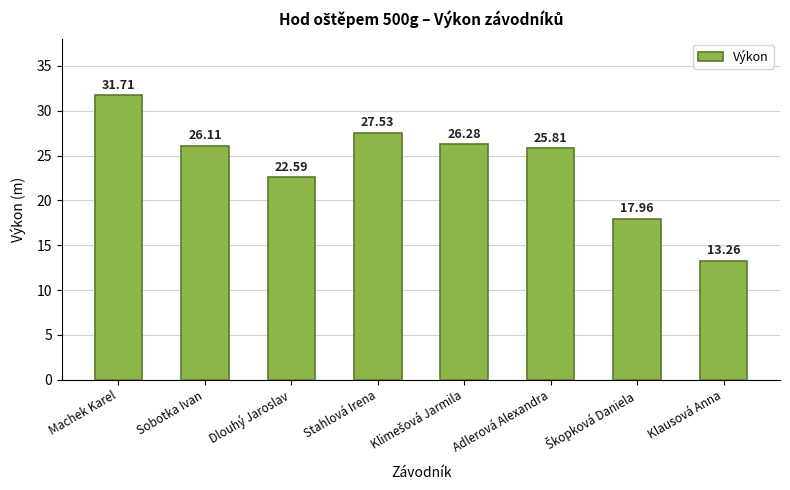

Which category has the highest value across all series?

Machek Karel